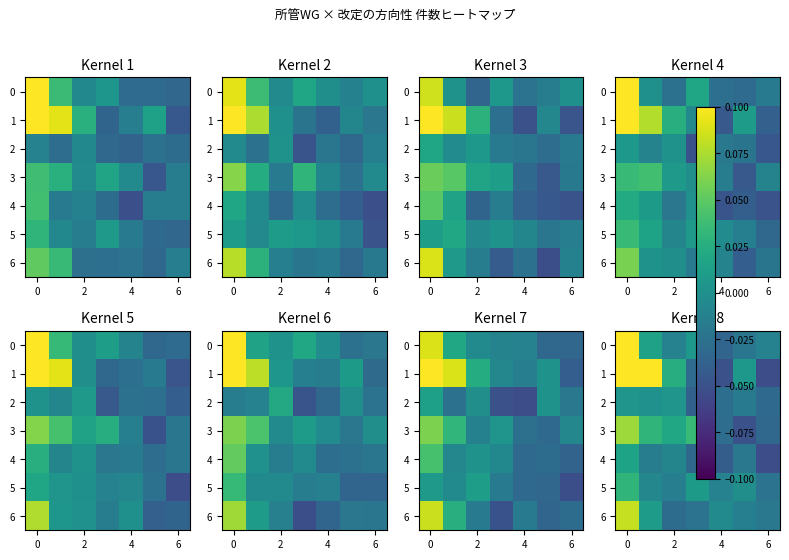

Count the number of data series in this chart.

7